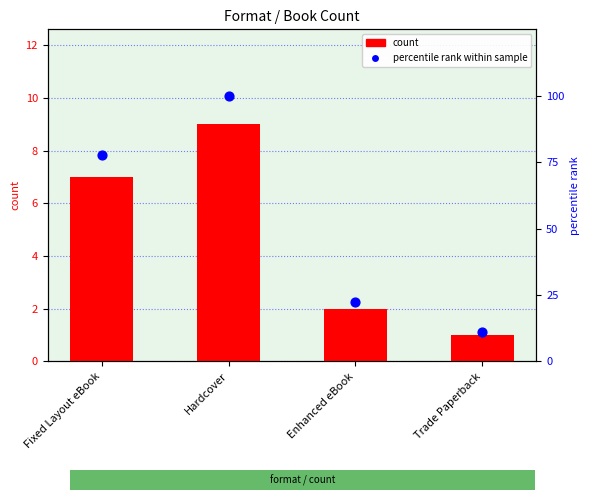

Which series contains the lowest Y value?

count